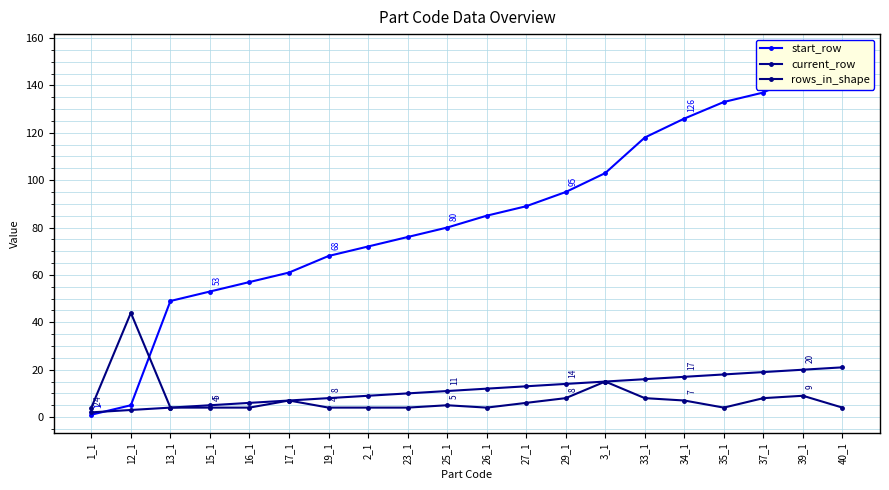

At which label is start_row closest to 77?

23_1